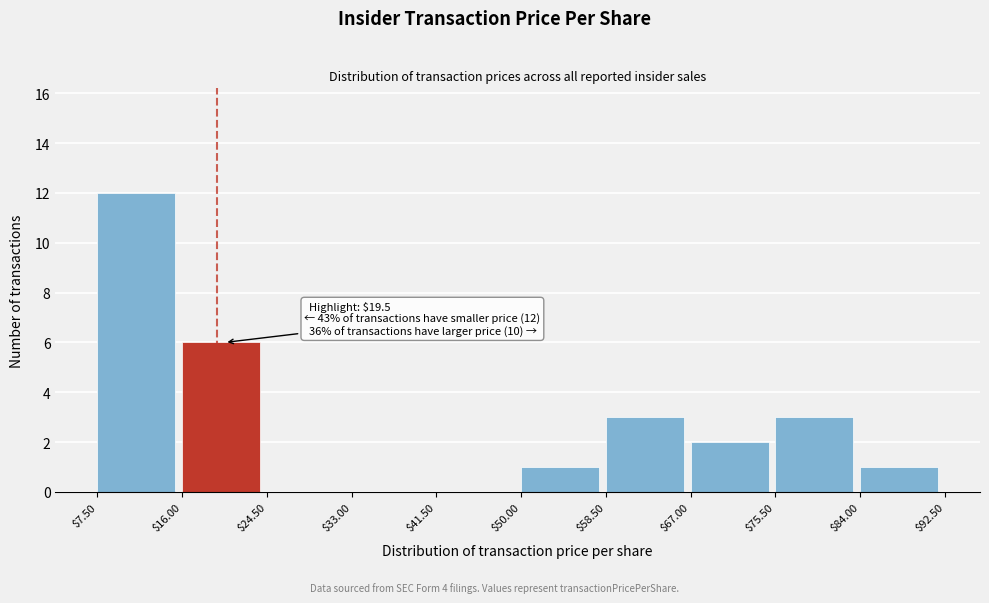

Over which range of the x-axis is the bar tallest?

$7.50 to $16.00